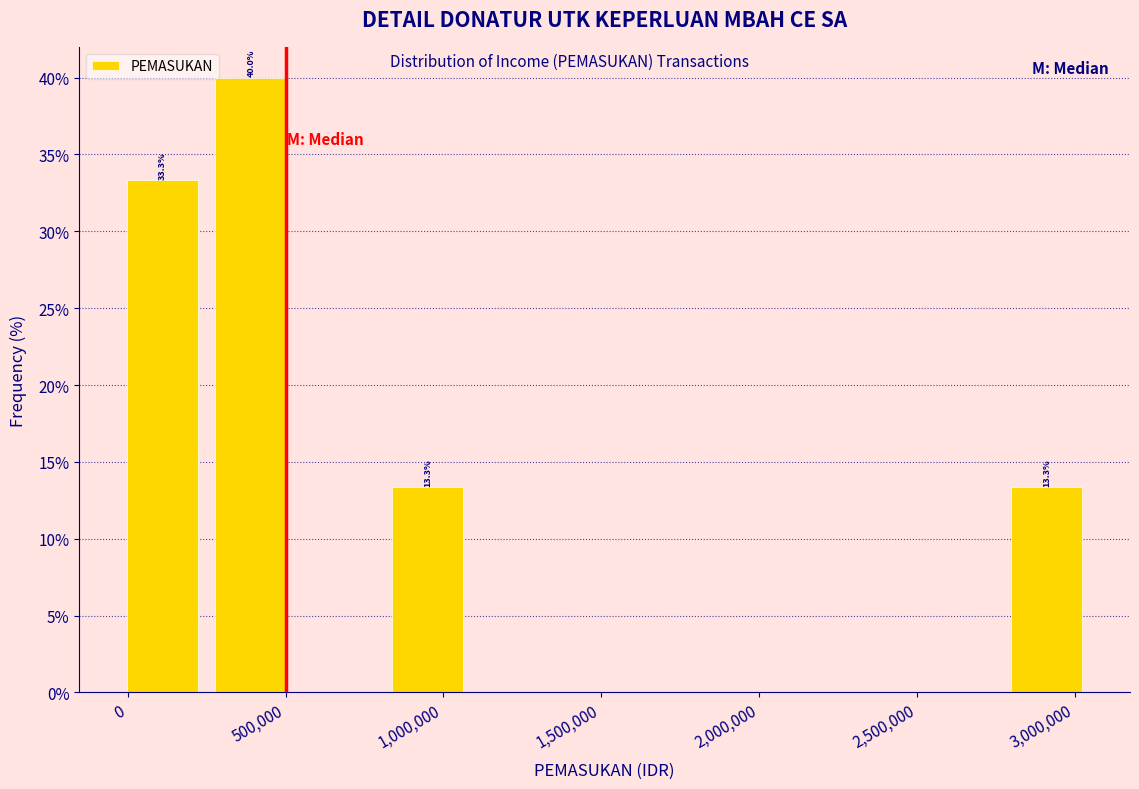

Which range on the x-axis has the tallest bar?

250000 to 530000